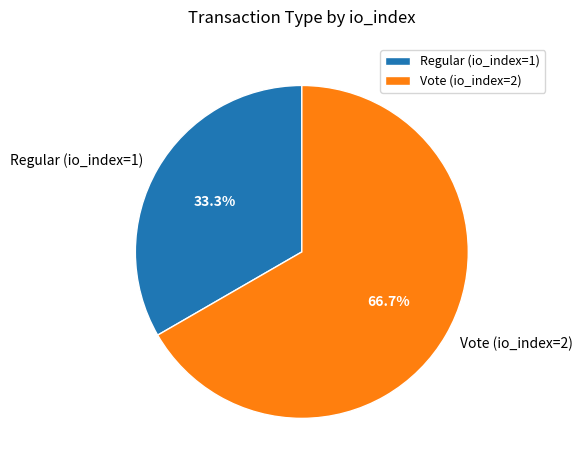

Which category has the smallest portion of the pie?

Regular (io_index=1)